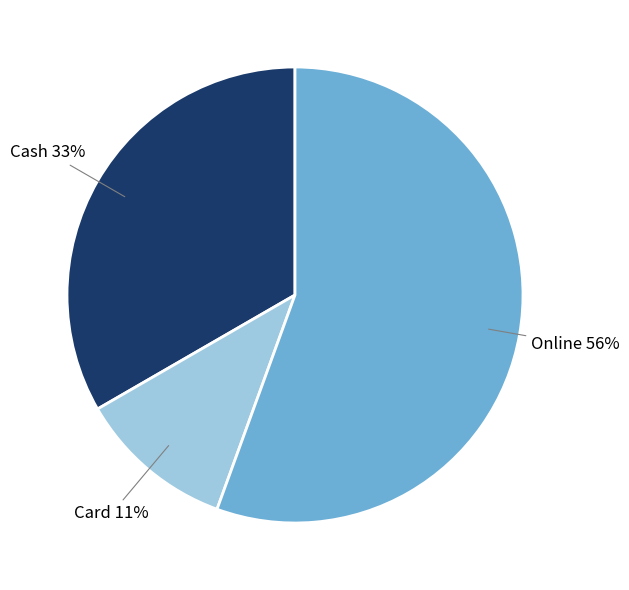

Is the sum of Online and Cash greater than half?

Yes